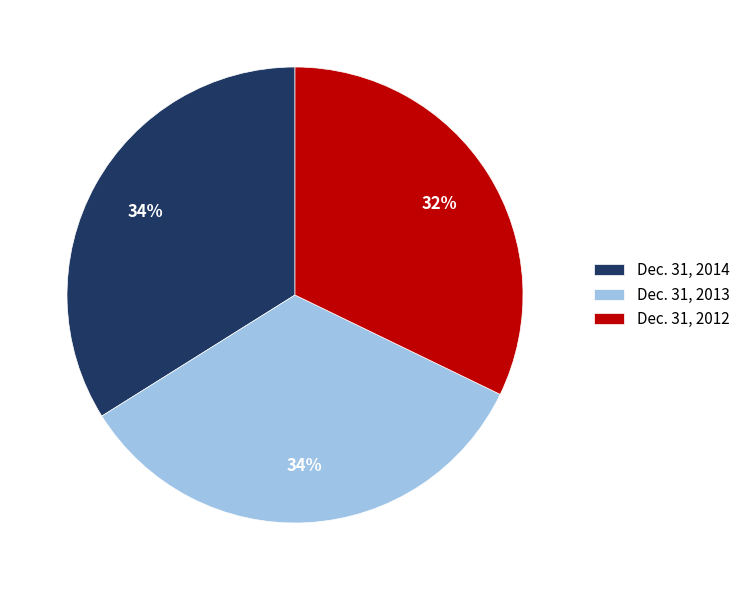

To the nearest percent, what is the combined percentage of Dec. 31, 2014 and Dec. 31, 2013?

68%